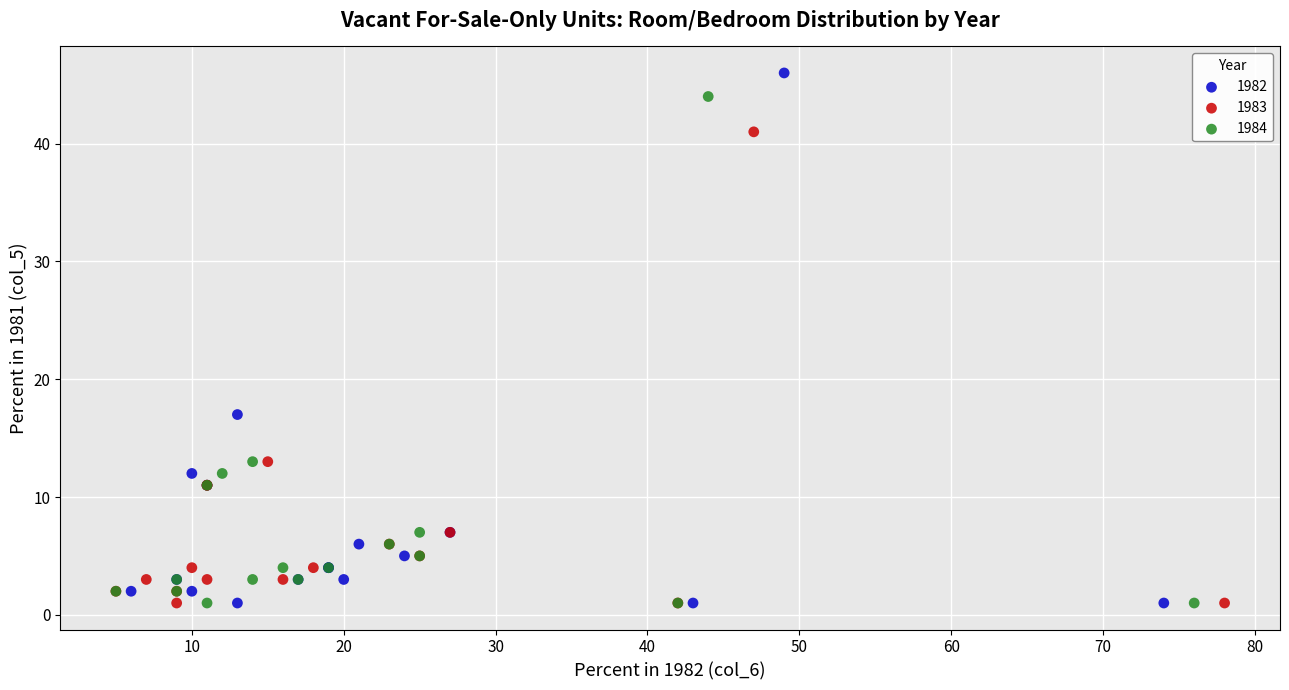

Which series has the widest spread of Y values?

1982